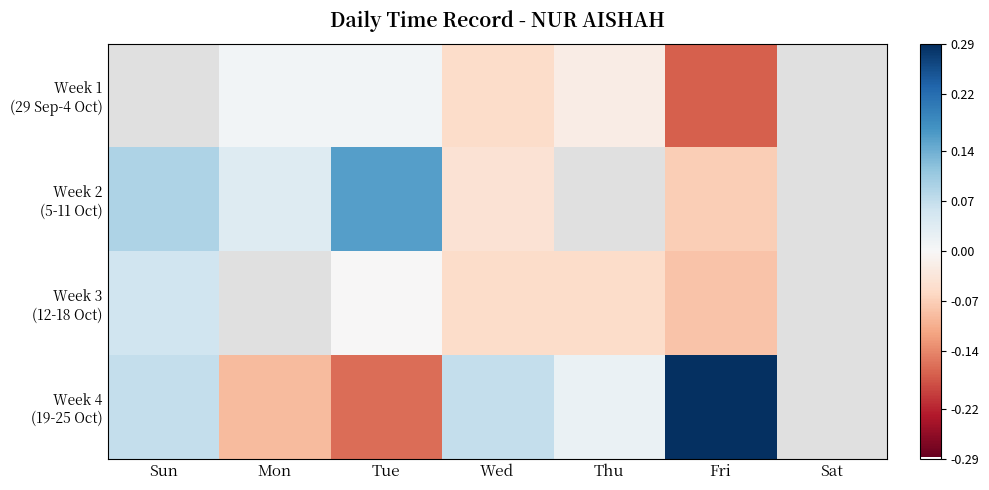

What value does the Week 3 (12-18 Oct) series have at Sun?

0.1